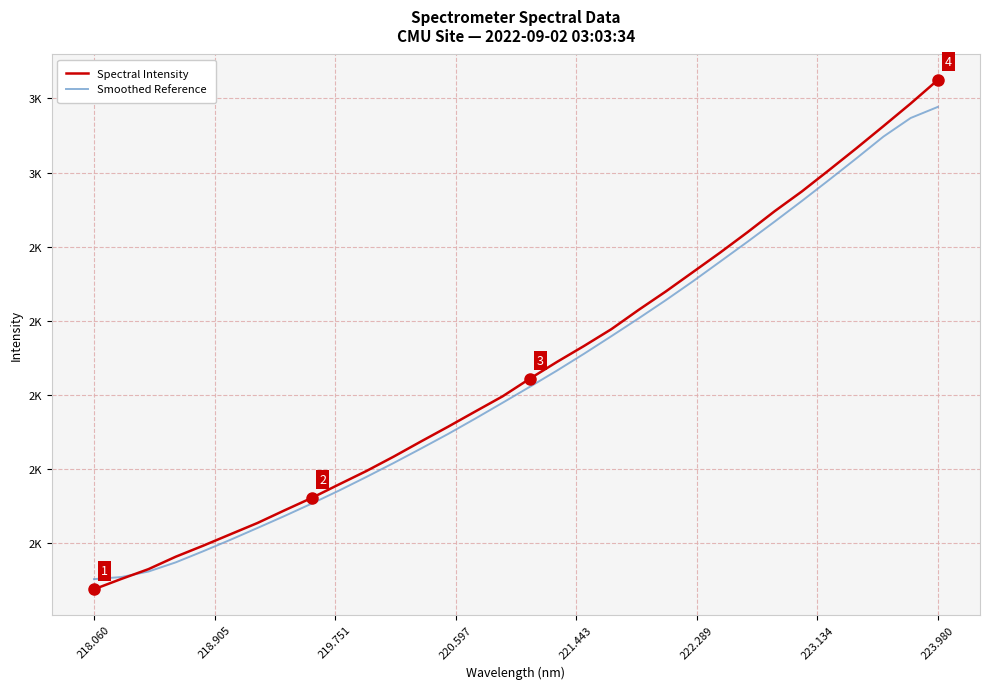

List the series in order of their overall mean, highest first.

Spectral Intensity, Smoothed Reference